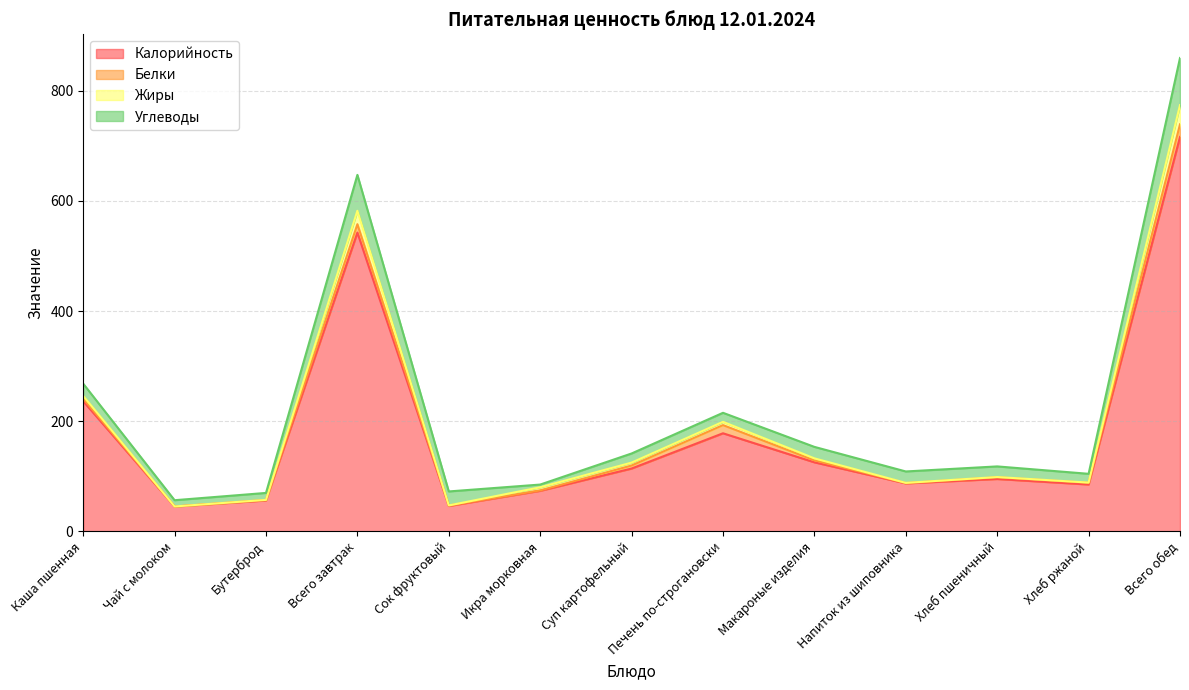

Does the chart display data point markers on the line(s)?

No